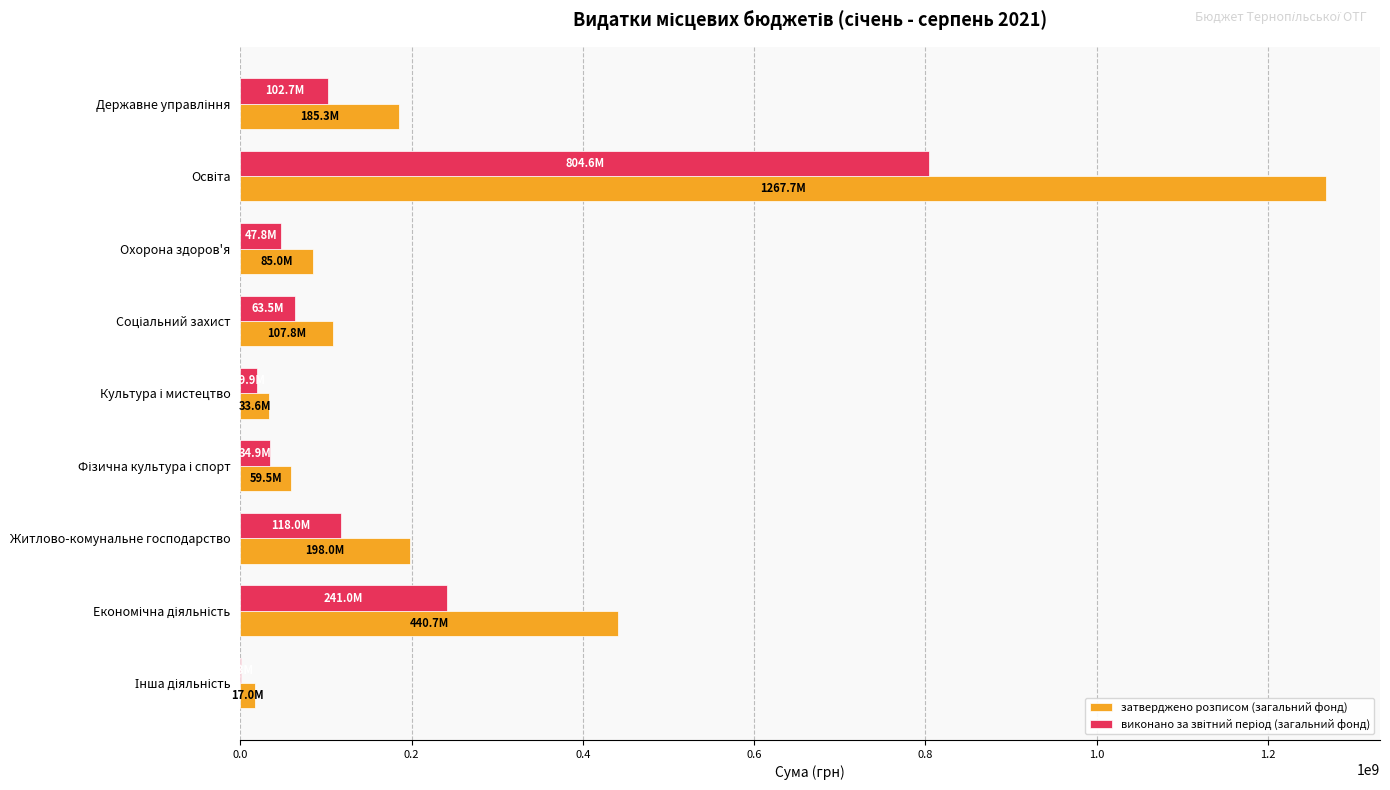

What is the total value across all series at Житлово-комунальне господарство?

316024279.3